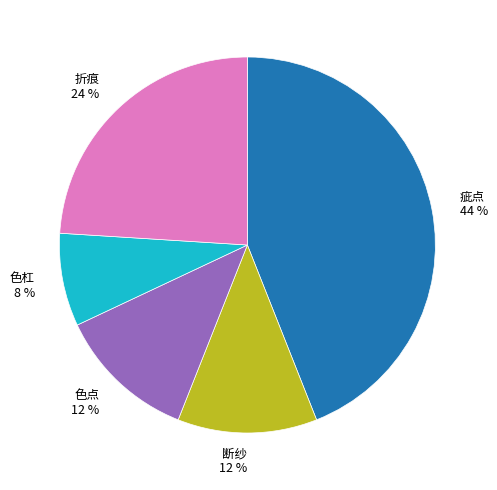

Does any single category account for the majority?

No